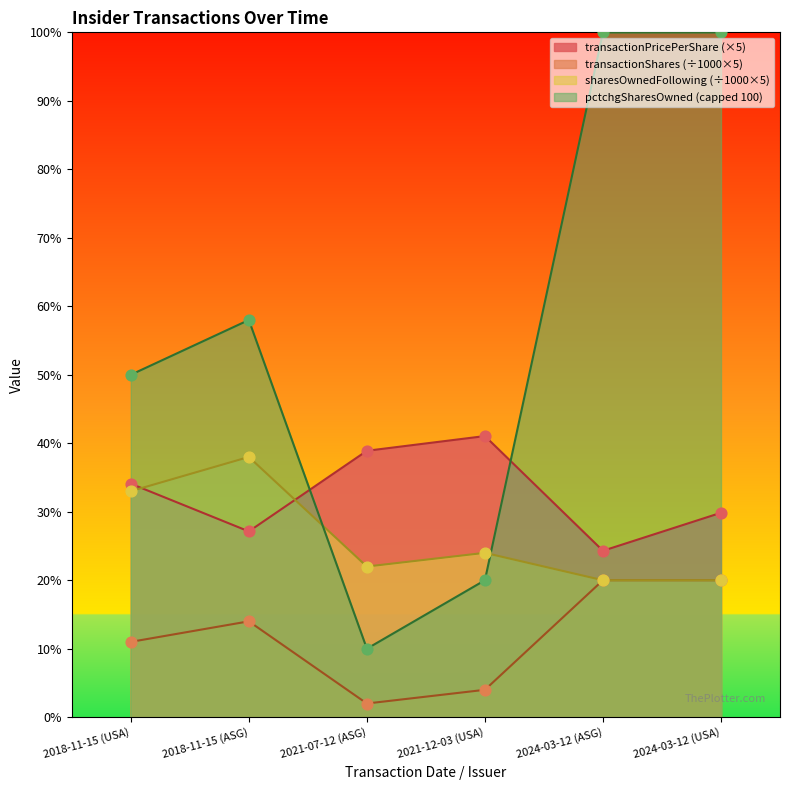

At which category is the sum across all series the highest?

2024-03-12 (USA)